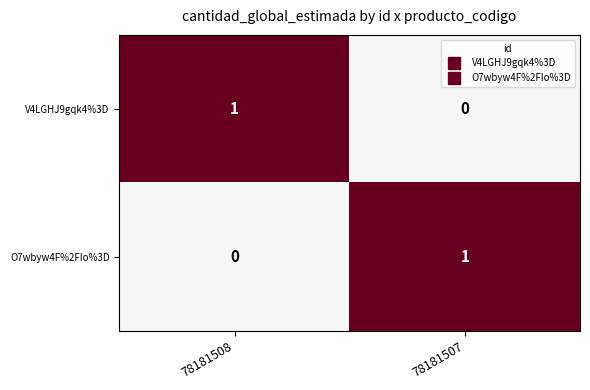

Rank the series at 78181508 from lowest to highest value.

O7wbyw4F%2FIo%3D, V4LGHJ9gqk4%3D